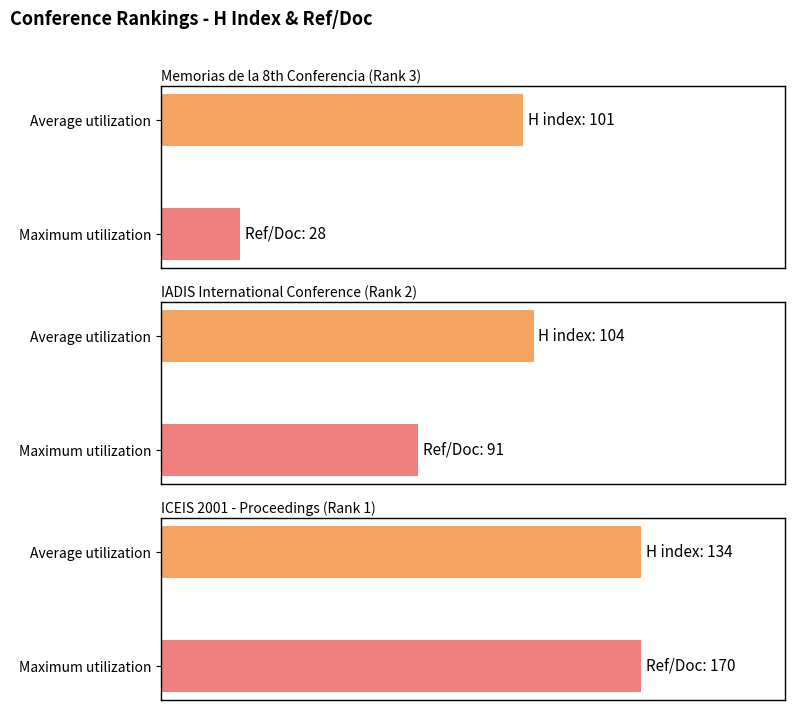

What is the difference between the maximum and second lowest values in the H index series?

30